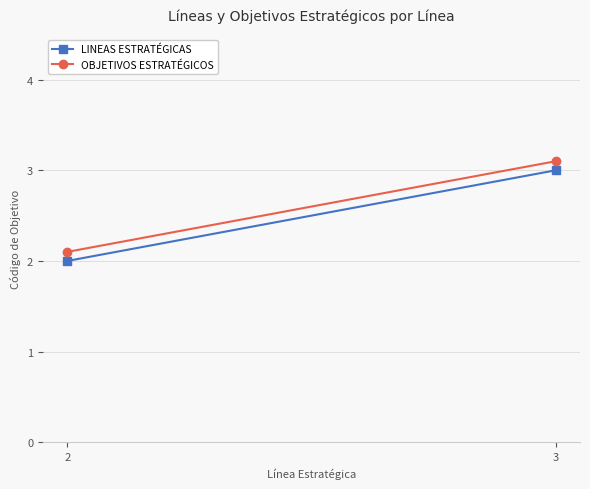

Which has a higher value, 2 or 3?

3